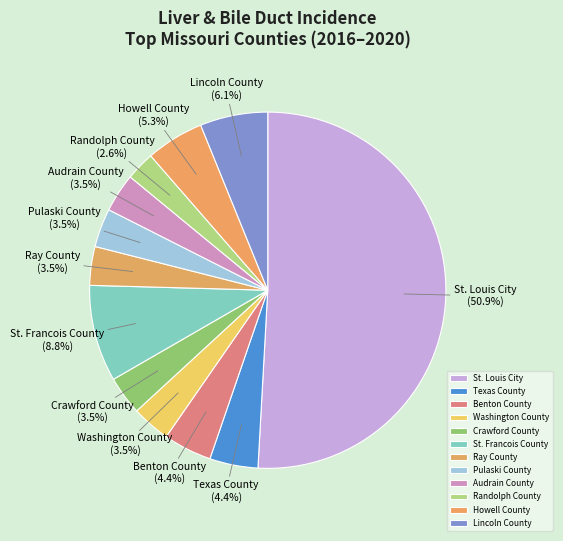

Count the number of slices in the pie.

12